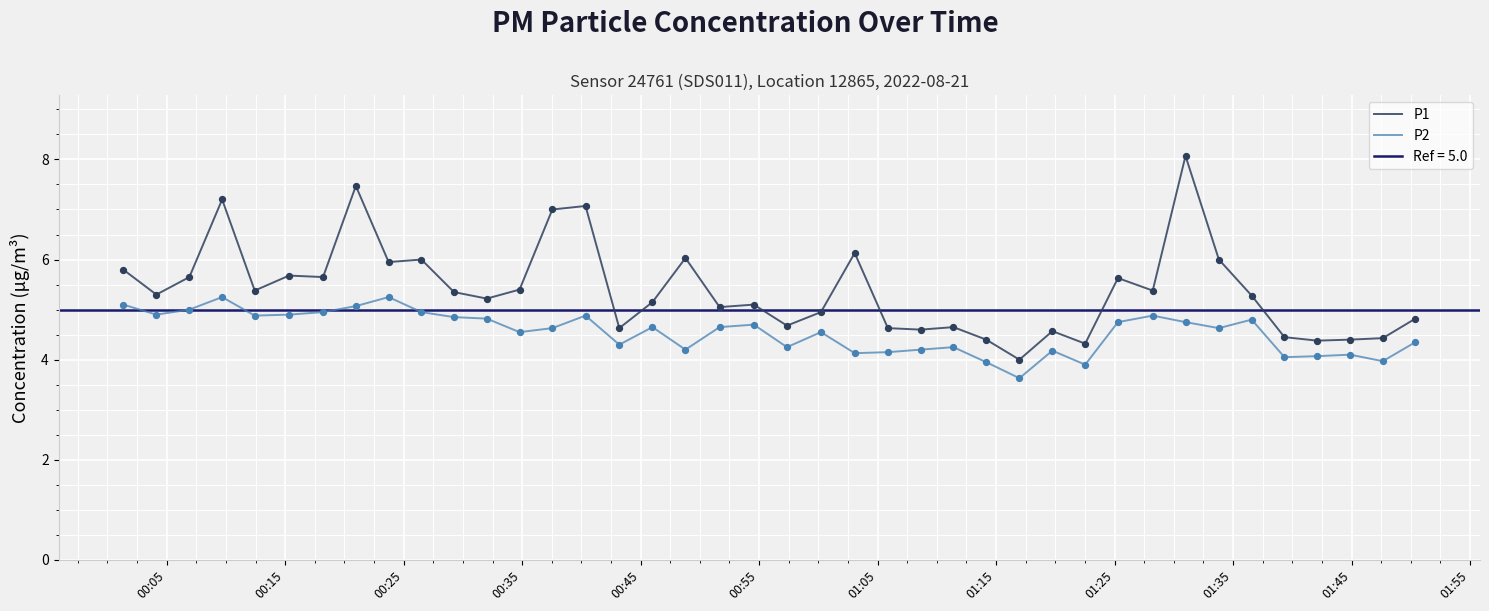

Which series reaches the minimum Y coordinate?

P2